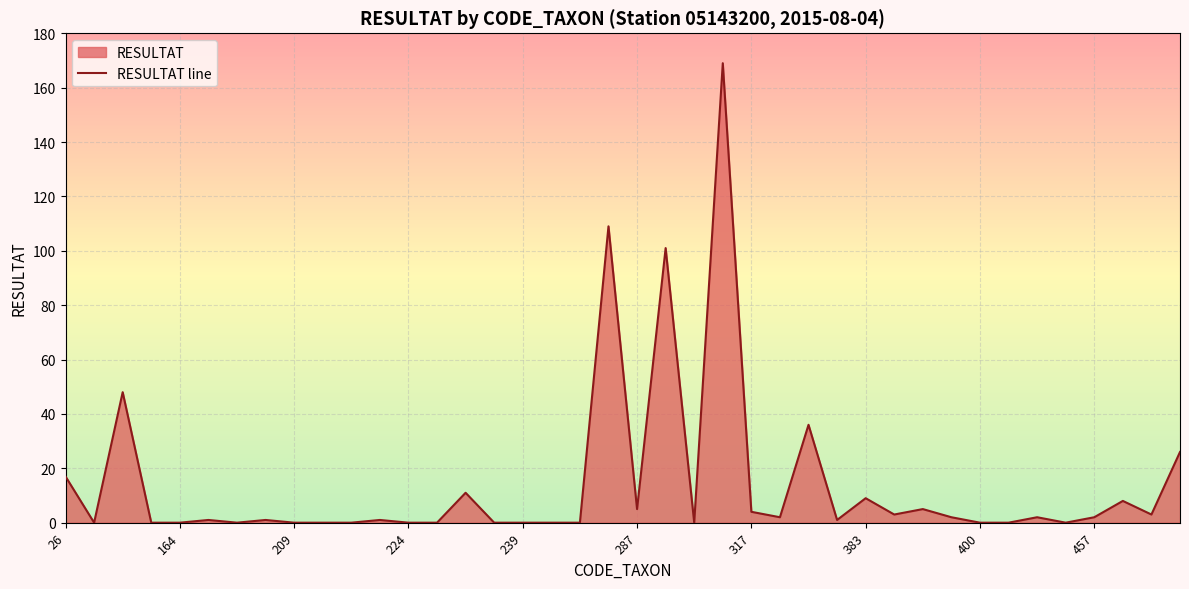

How many categories are shown in the chart?

40